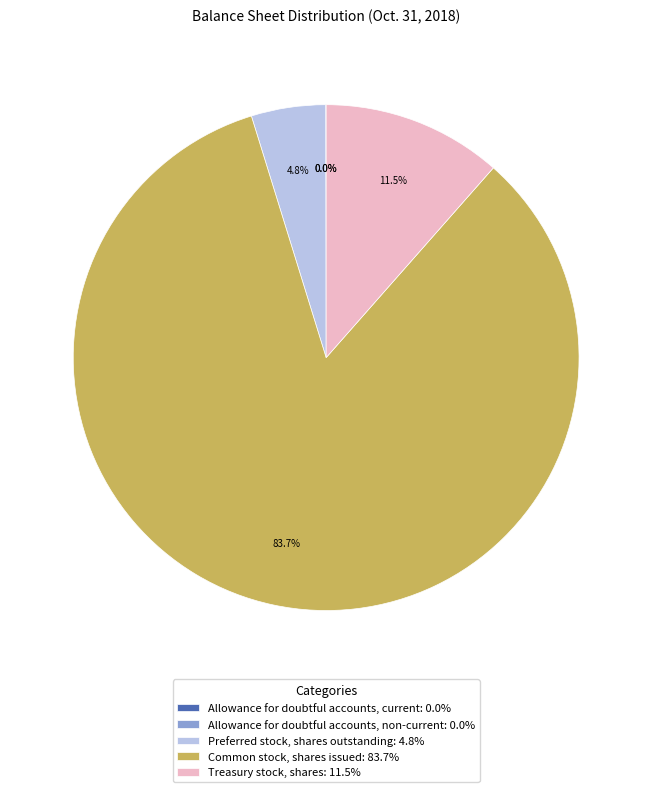

Do Preferred stock, shares outstanding: 4.8% and Common stock, shares issued: 83.7% together represent more than half of the pie?

Yes